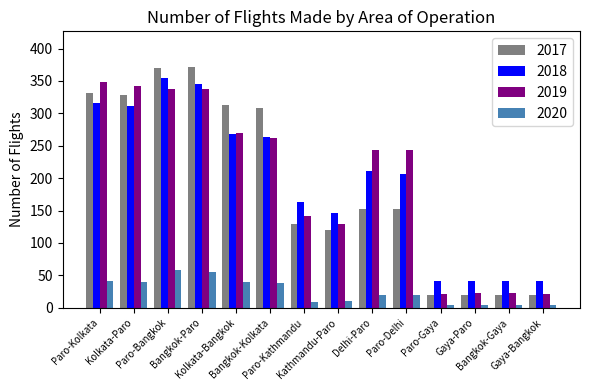

What is the label of the 8th bar from the right?

Paro-Kathmandu